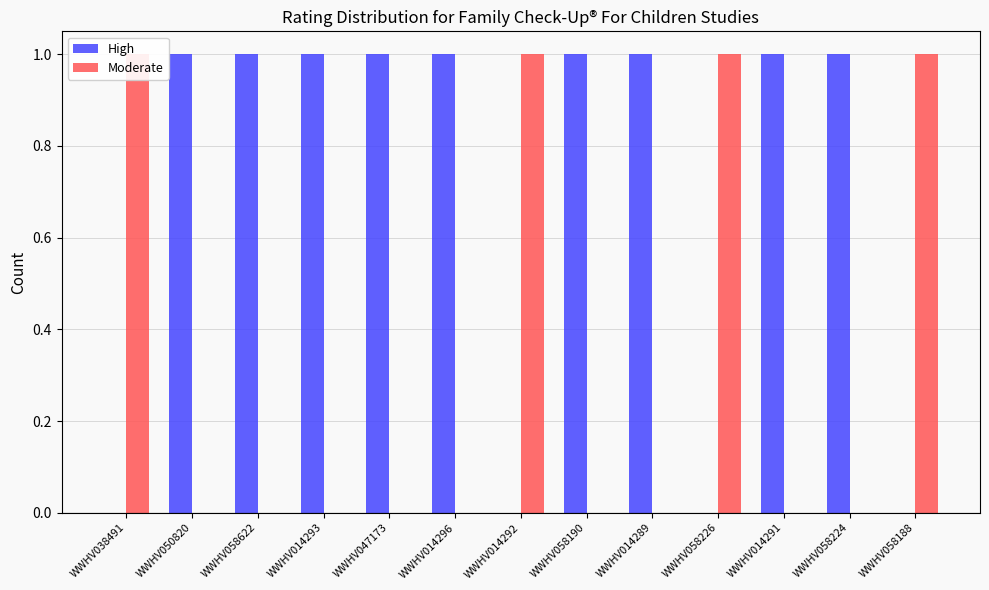

Is the value of High at WWHV058190 greater than the value of Moderate at WWHV050820?

Yes